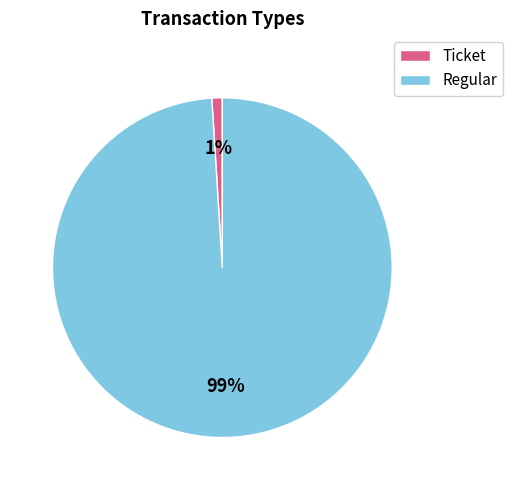

Does Regular represent more than half of the total?

Yes